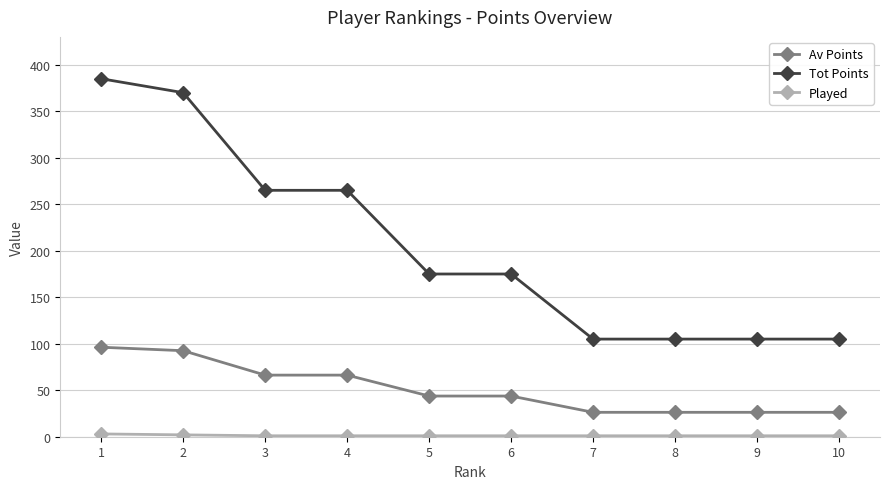

True or false: Tot Points has a value of 175.0 at 5.

True